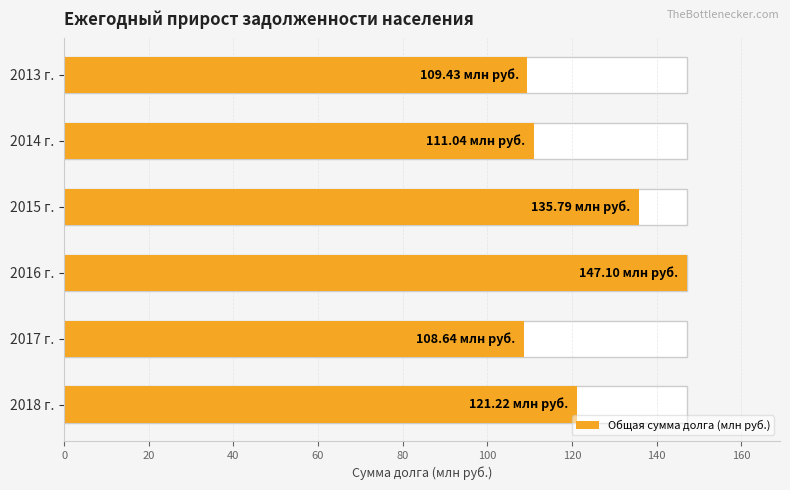

Which has a higher value, 2017 г. or 2014 г.?

2014 г.